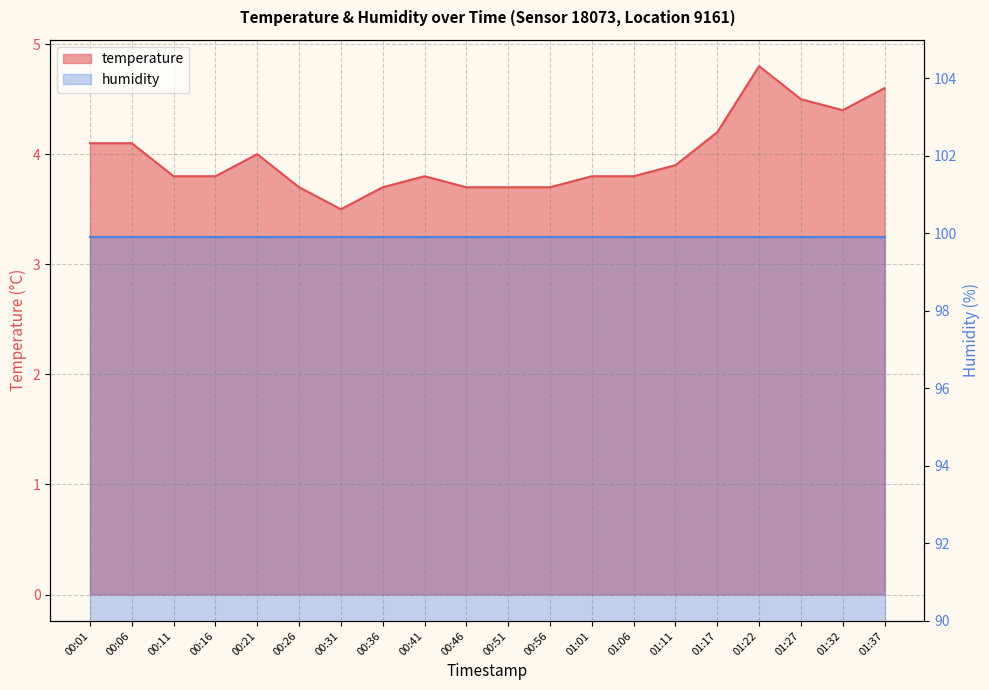

List the labels in order of value, smallest first.

00:31, 00:26, 00:36, 00:46, 00:51, 00:56, 00:11, 00:16, 00:41, 01:01, 01:06, 01:11, 00:21, 00:01, 00:06, 01:17, 01:32, 01:27, 01:37, 01:22